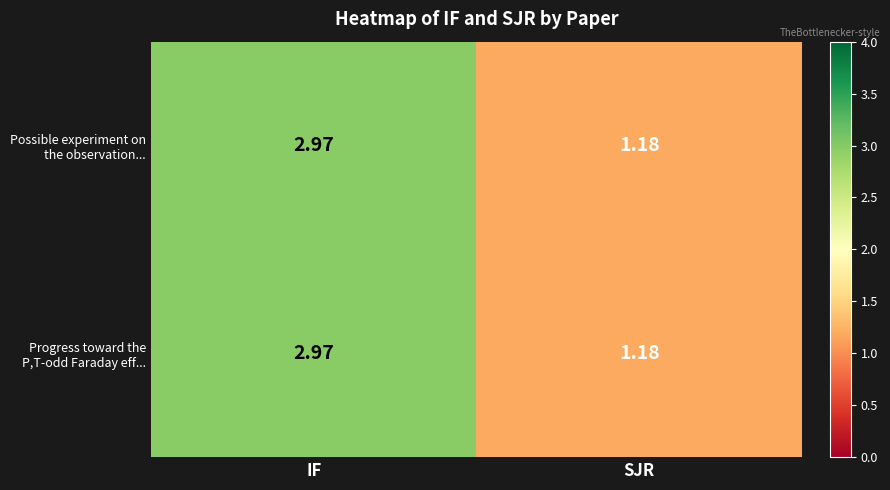

Which label corresponds to the largest value in the chart?

IF